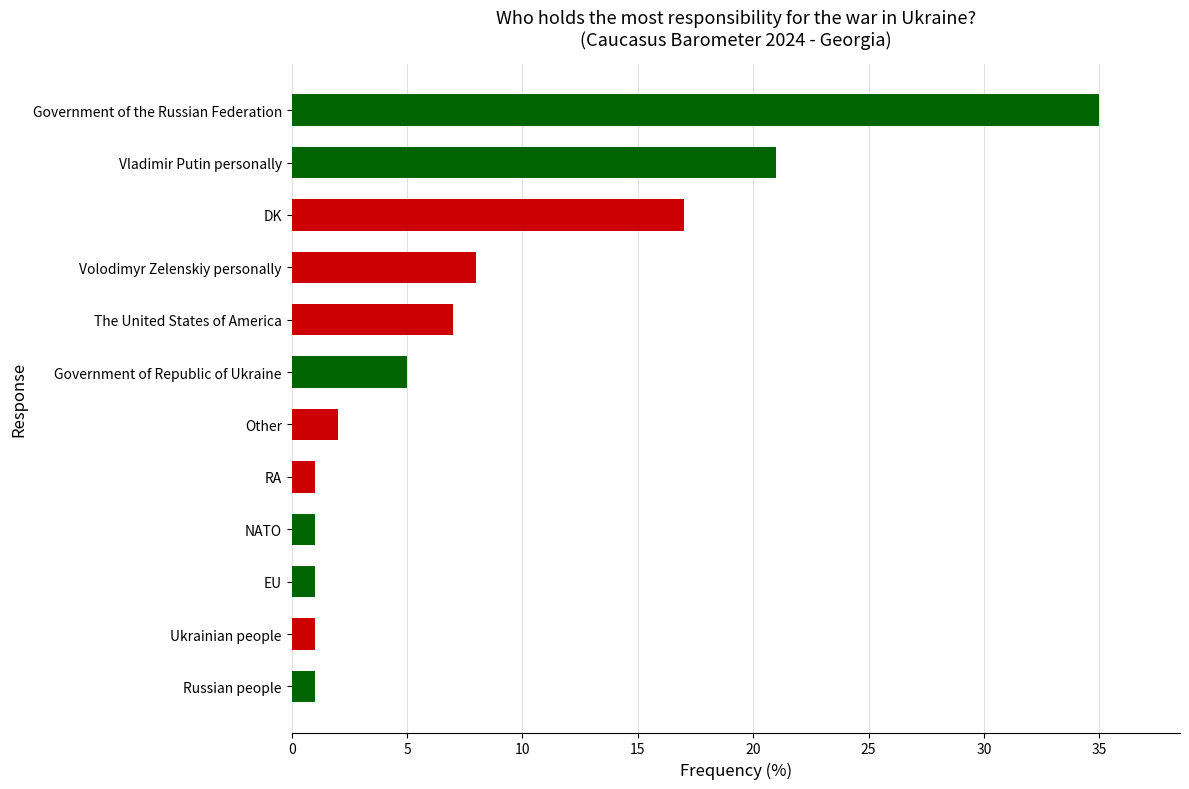

Is it true that the value at Government of the Russian Federation is 16?

False